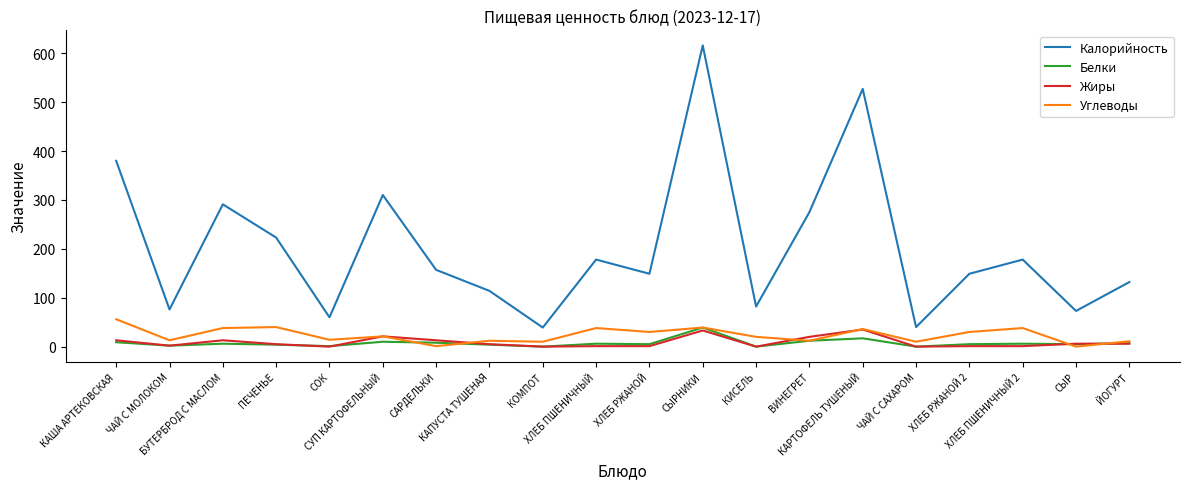

True or false: Углеводы and Жиры intersect in this chart.

True